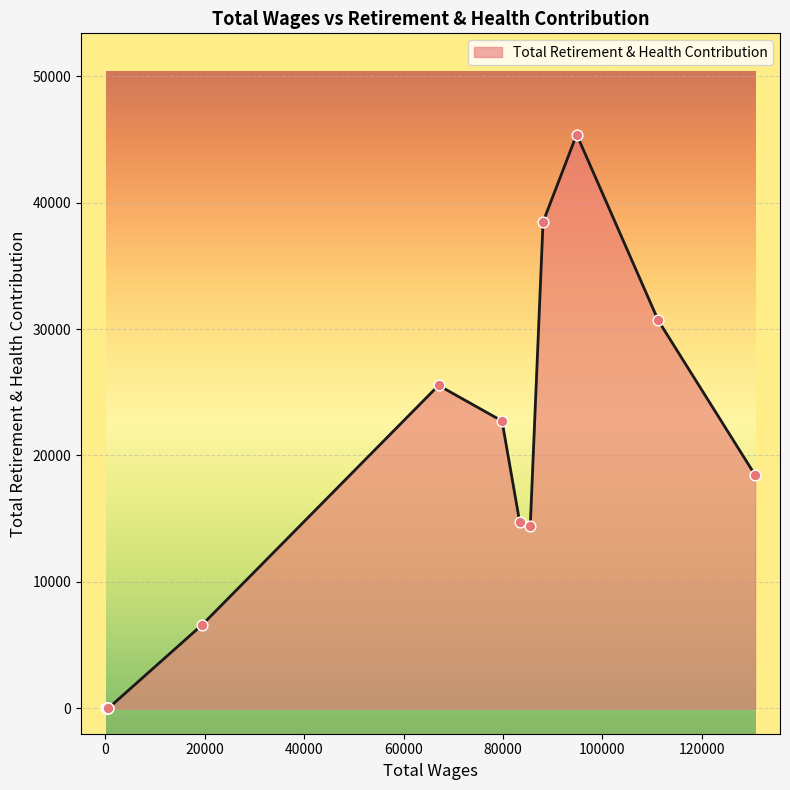

What is the greatest value displayed?

45379